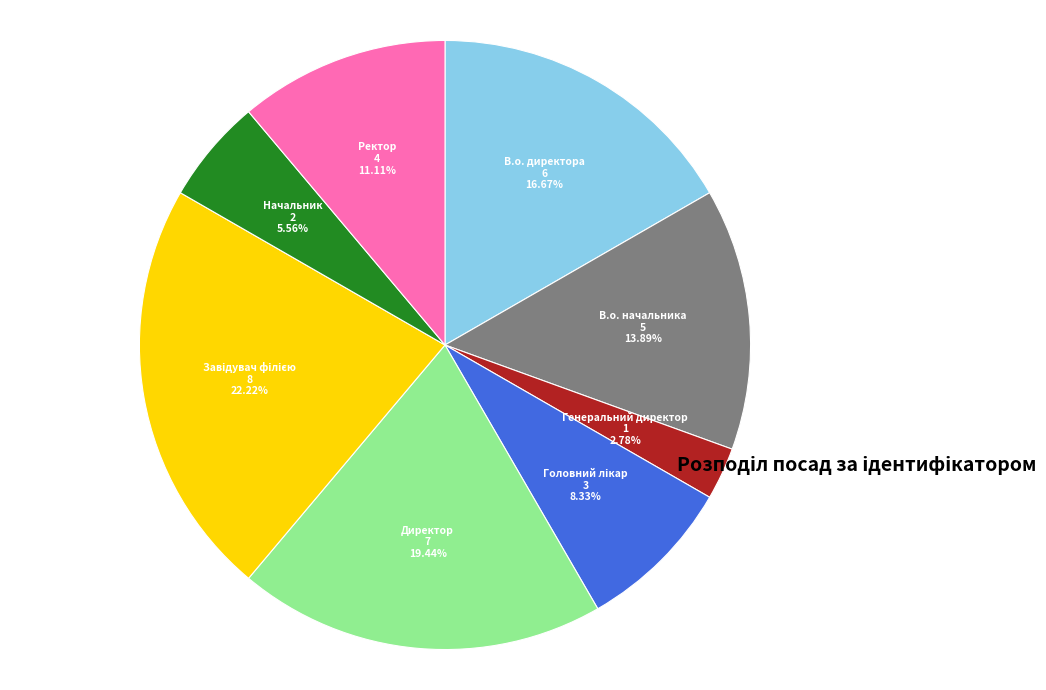

Which slice is the smallest?

Генеральний директор